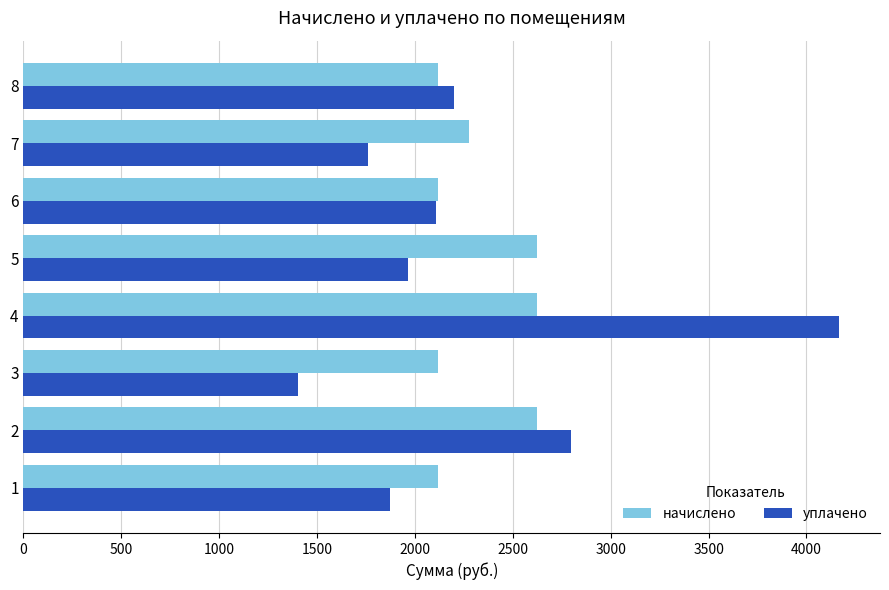

What is the spread (max minus min) of values at 1?

246.5